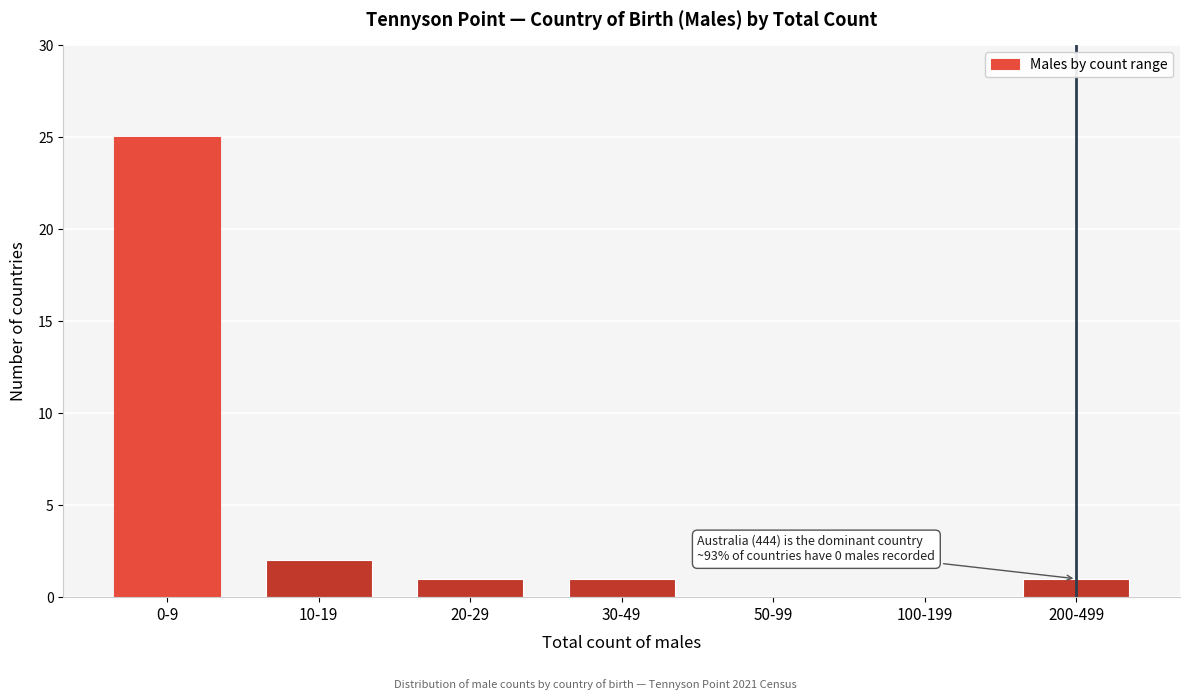

Reading right to left, list all the values displayed in this chart.

200-499=1	100-199=0	50-99=0	30-49=1	20-29=1	10-19=2	0-9=25